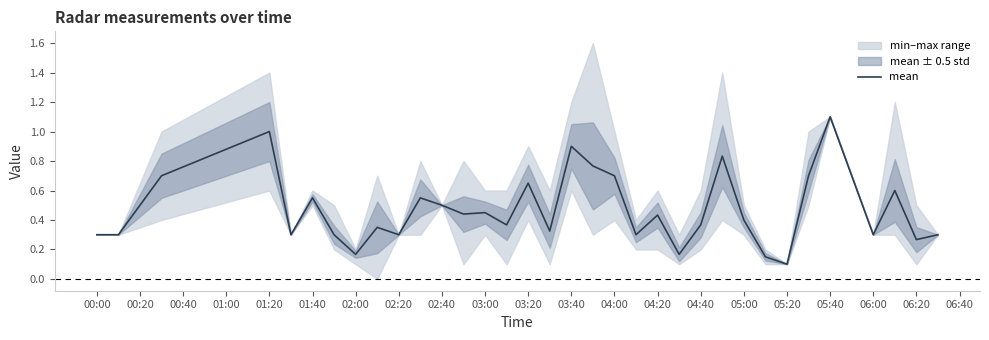

Does the chart display data point markers on the line(s)?

No